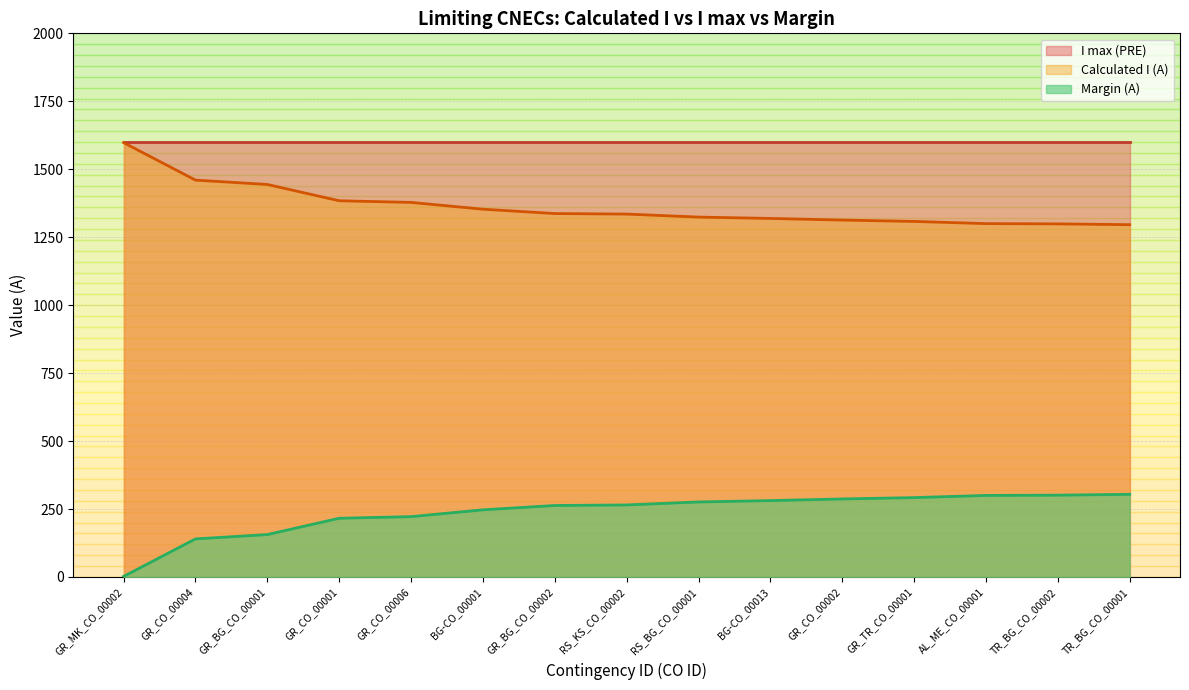

List the series in order of their overall mean, highest first.

I max (PRE), Calculated I (A), Margin (A)